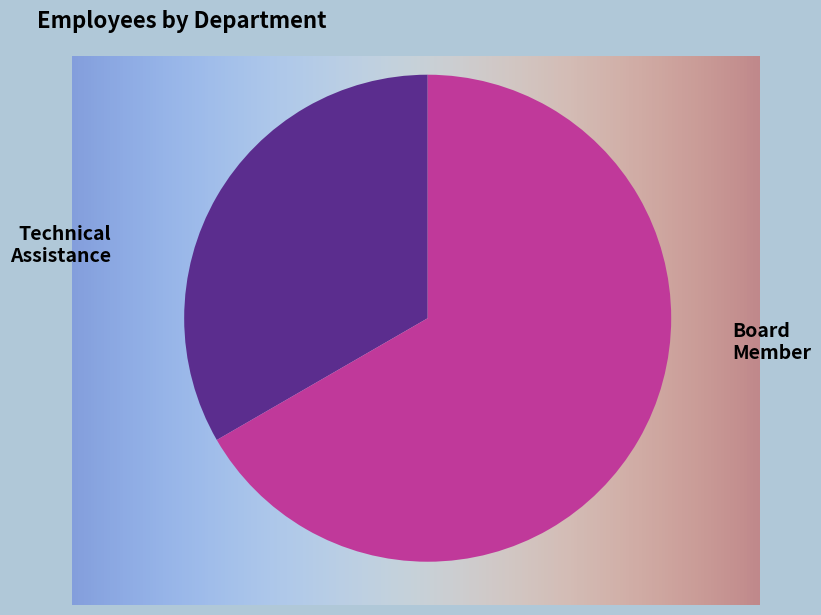

What is the majority slice?

Board Member